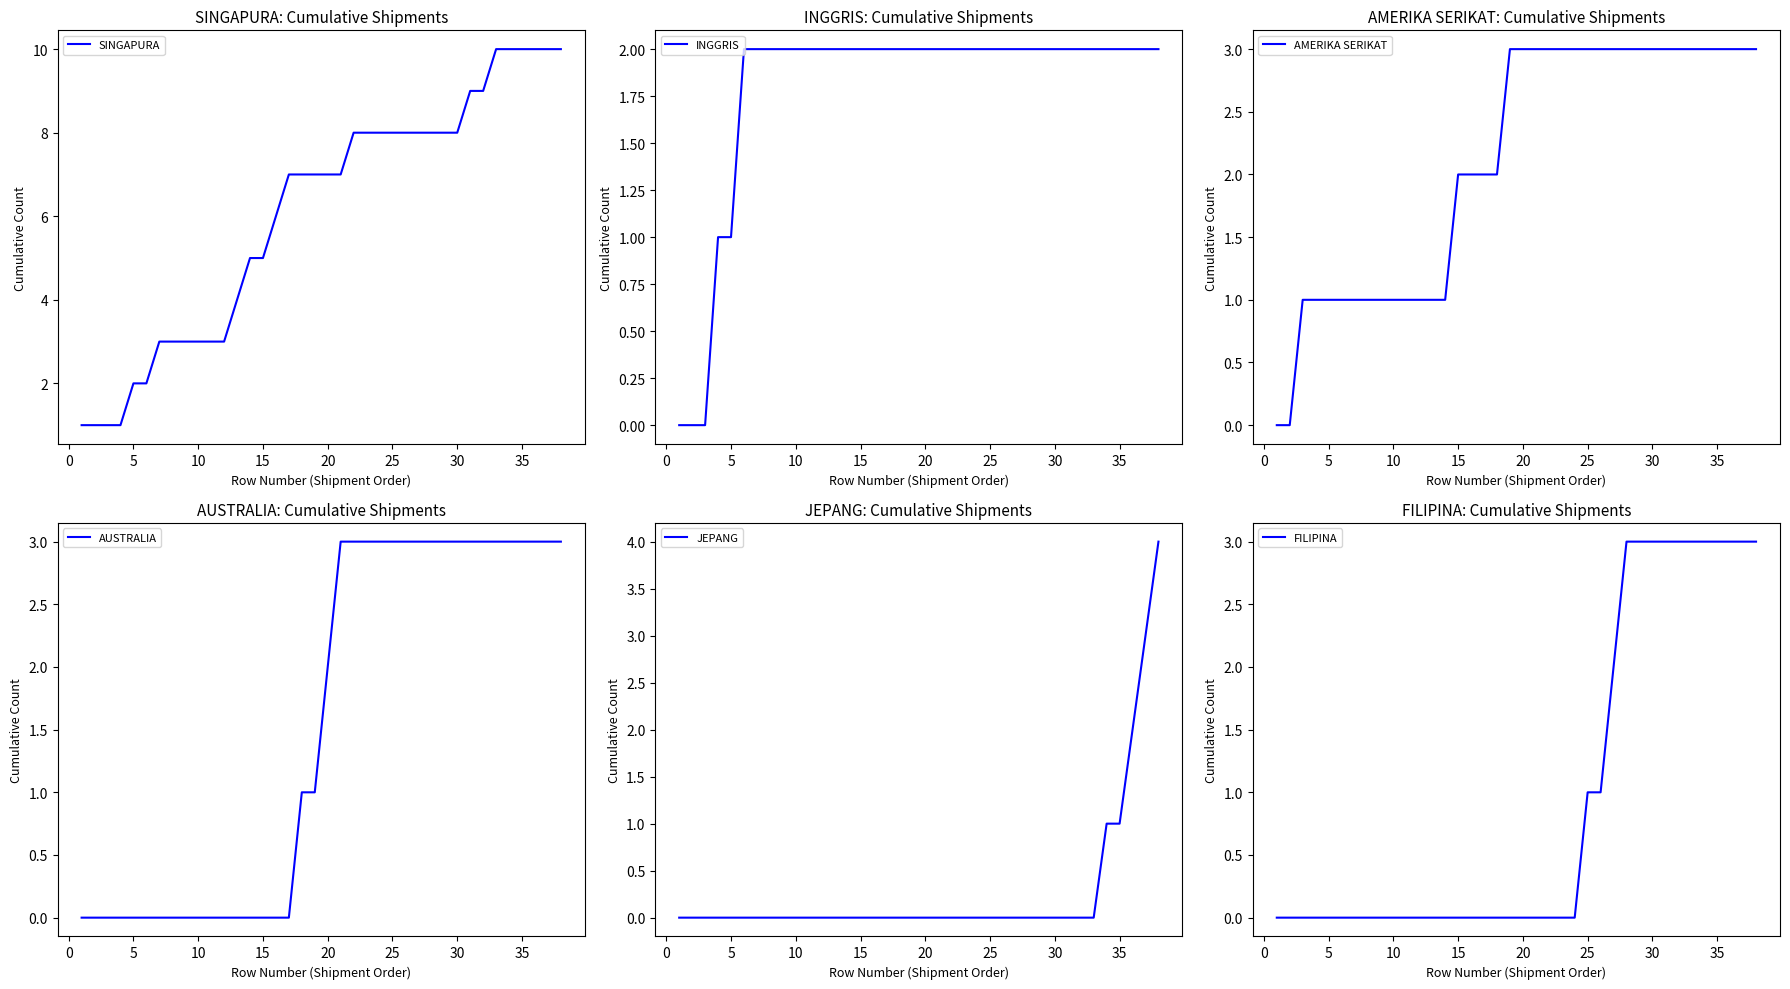

Count the number of categories in the chart.

38